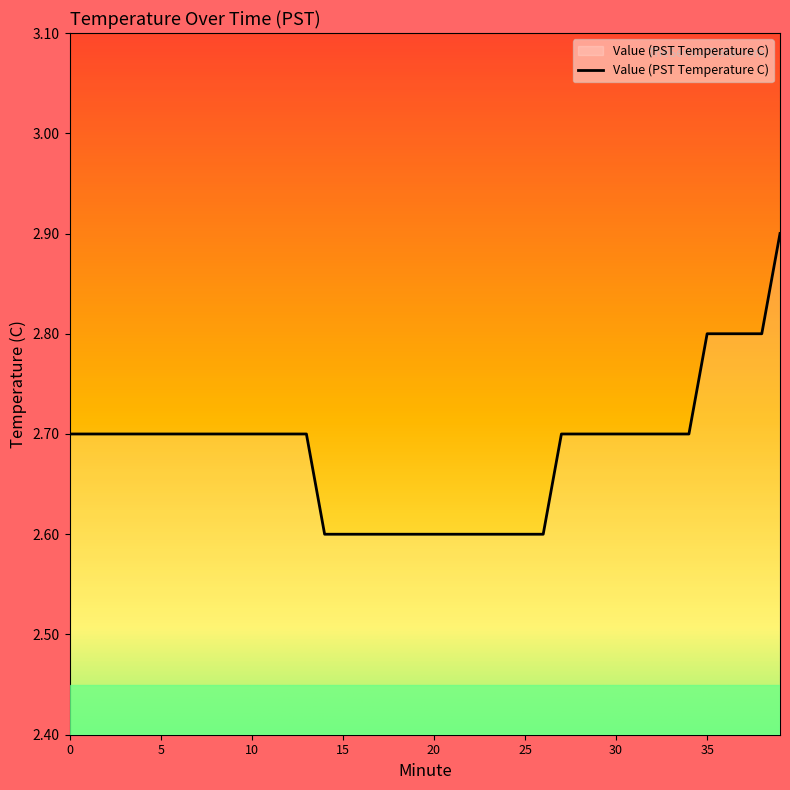

What is the smallest value displayed?

2.6